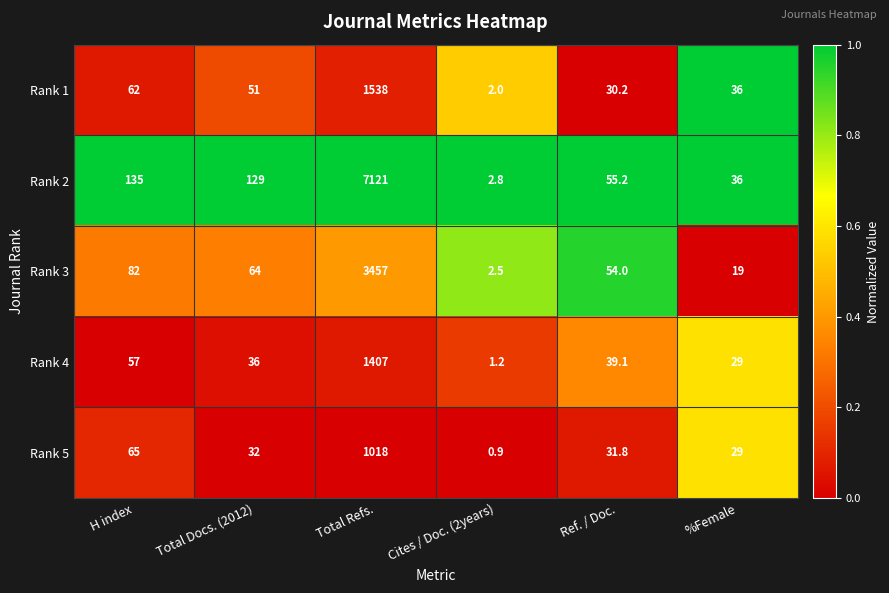

Read the Rank 4 value at Cites / Doc. (2years).

1.2